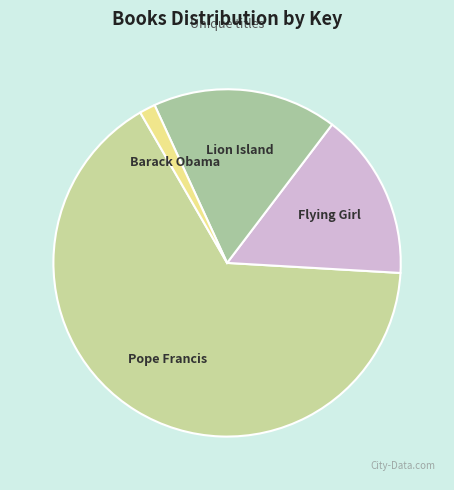

How many slices are in this pie chart?

4